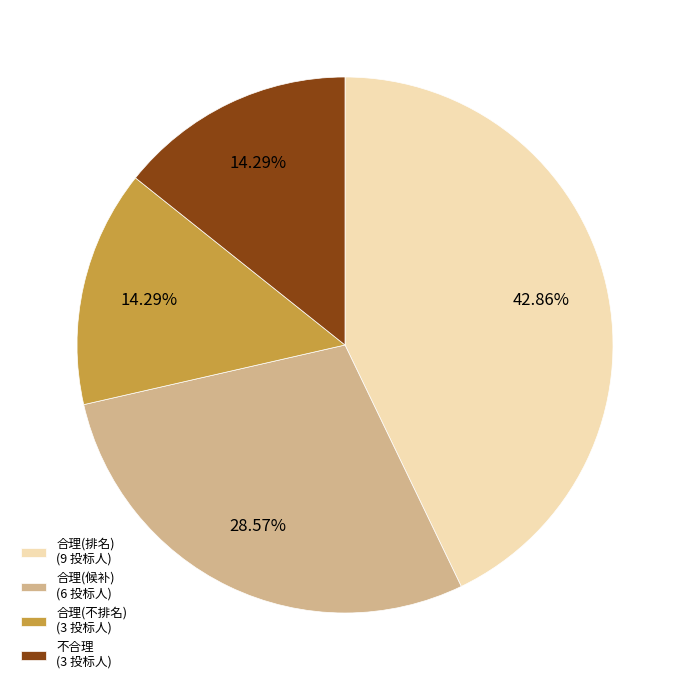

How many slices are in this pie chart?

4